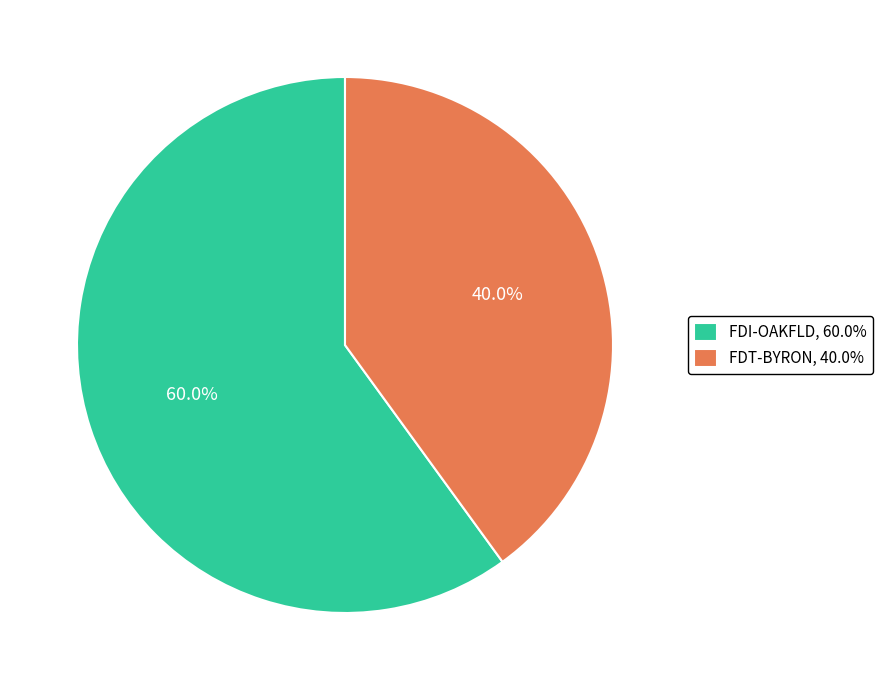

Is it true that FDI-OAKFLD is 46% of the pie?

False